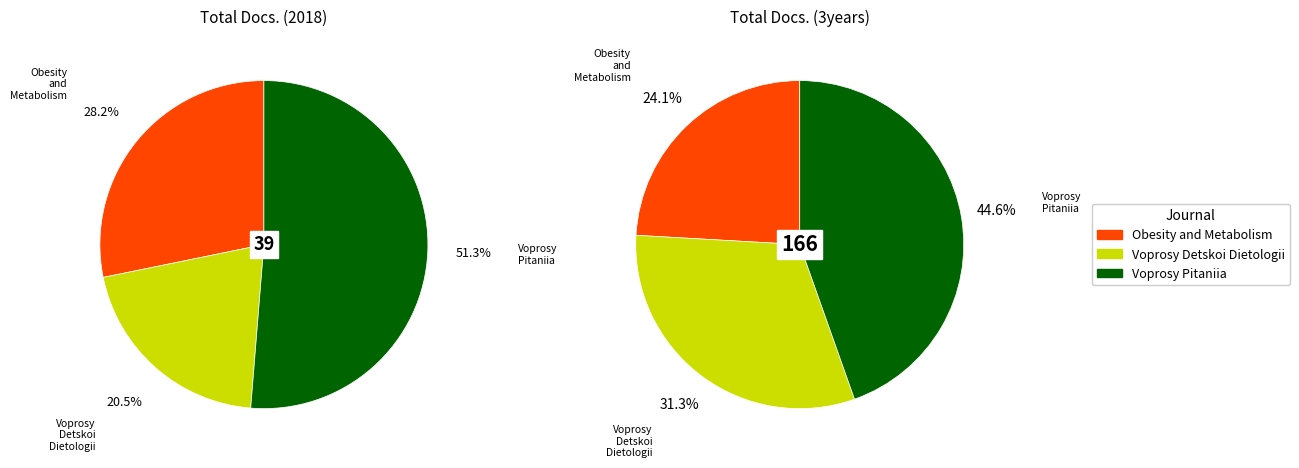

Which slice is the largest?

Voprosy Pitaniia